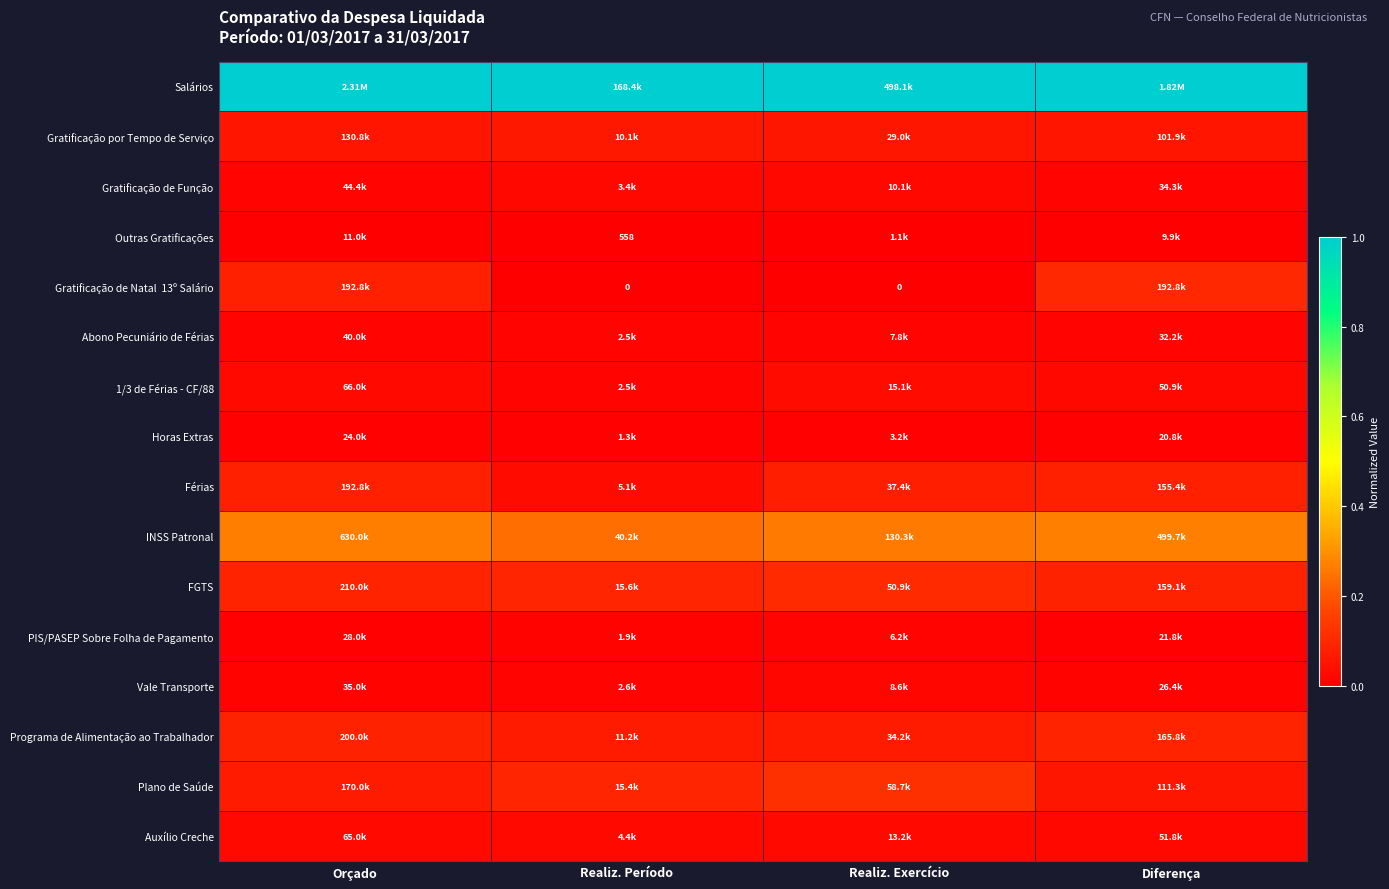

What is the difference between the highest and lowest values at Realiz. Período?

1.0